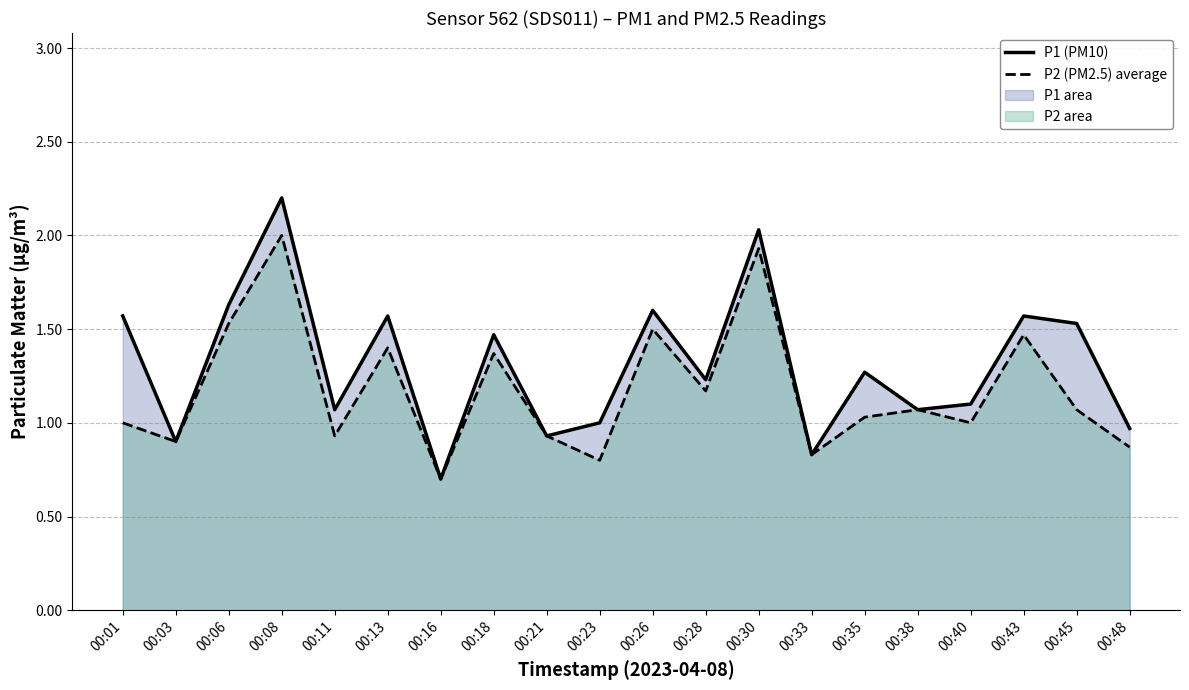

What is the value of the P1 (PM10) point at the 2nd from the left?

0.9